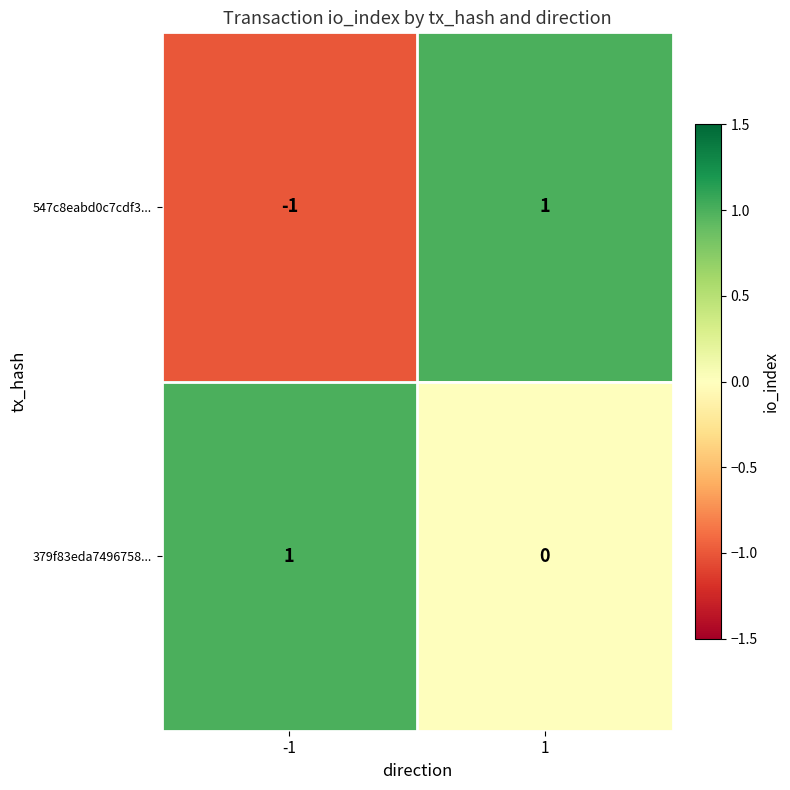

Count the number of data series in this chart.

2